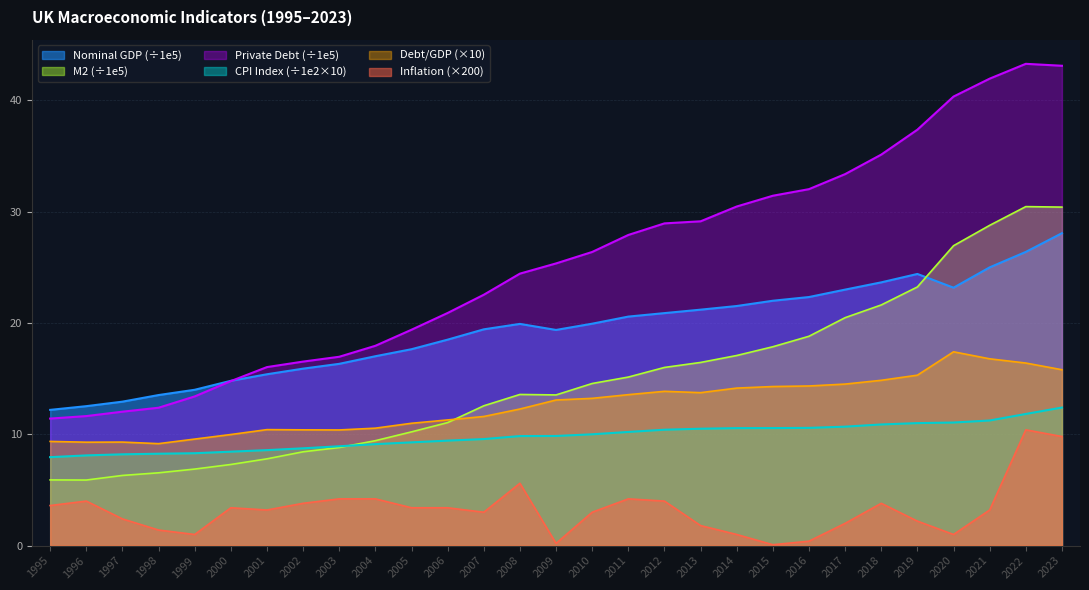

What is the value of the Inflation Rate point at the 19th from the left?

1.8